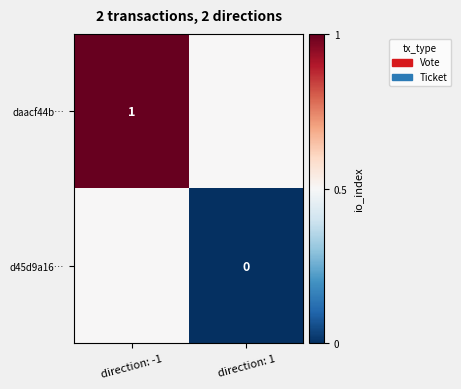

Is the value of daacf44b… at direction: -1 greater than the value of d45d9a16… at direction: 1?

Yes